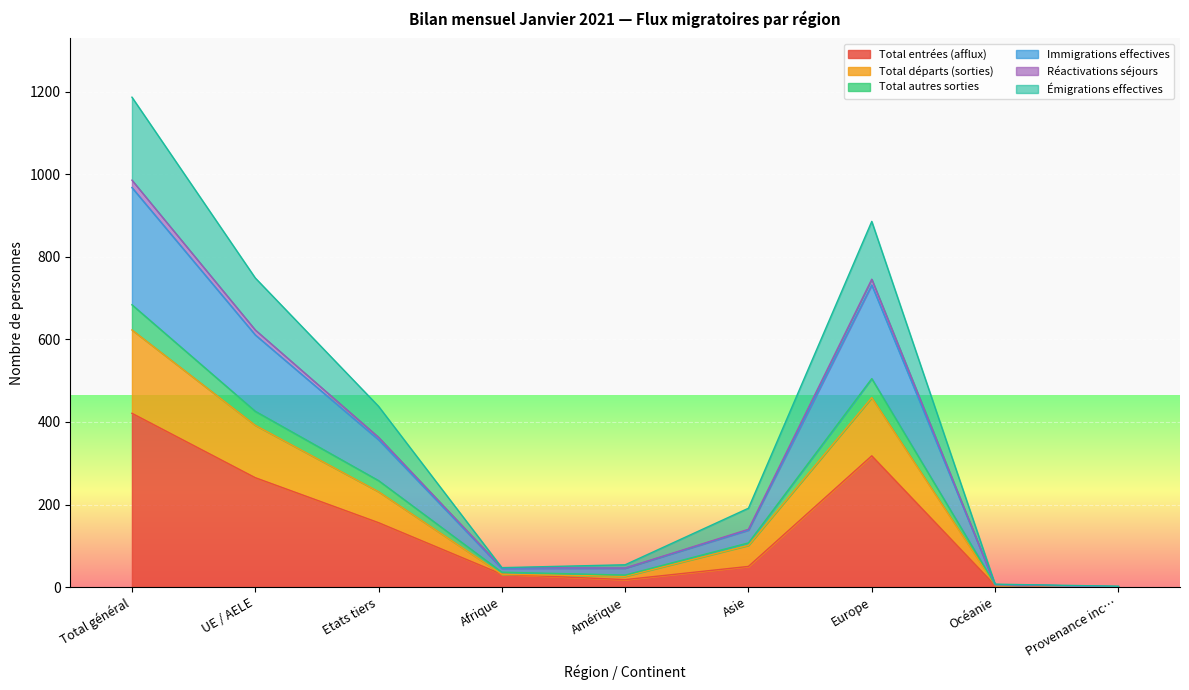

At which label does Total entrées (afflux) reach its peak?

Total général